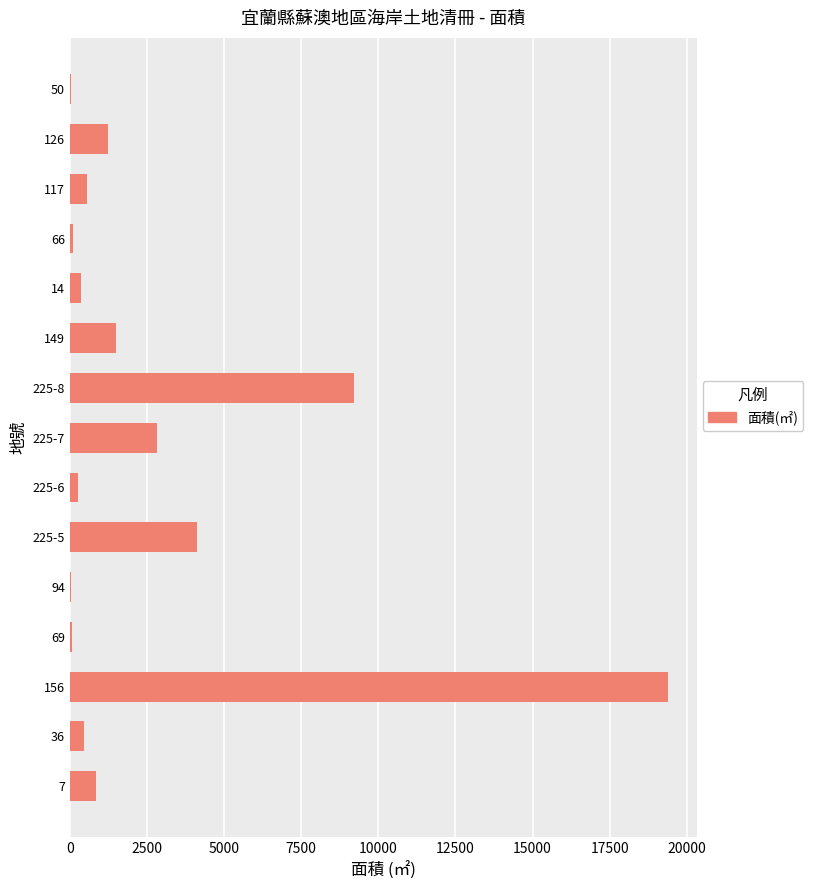

How many distinct data groups are displayed?

1